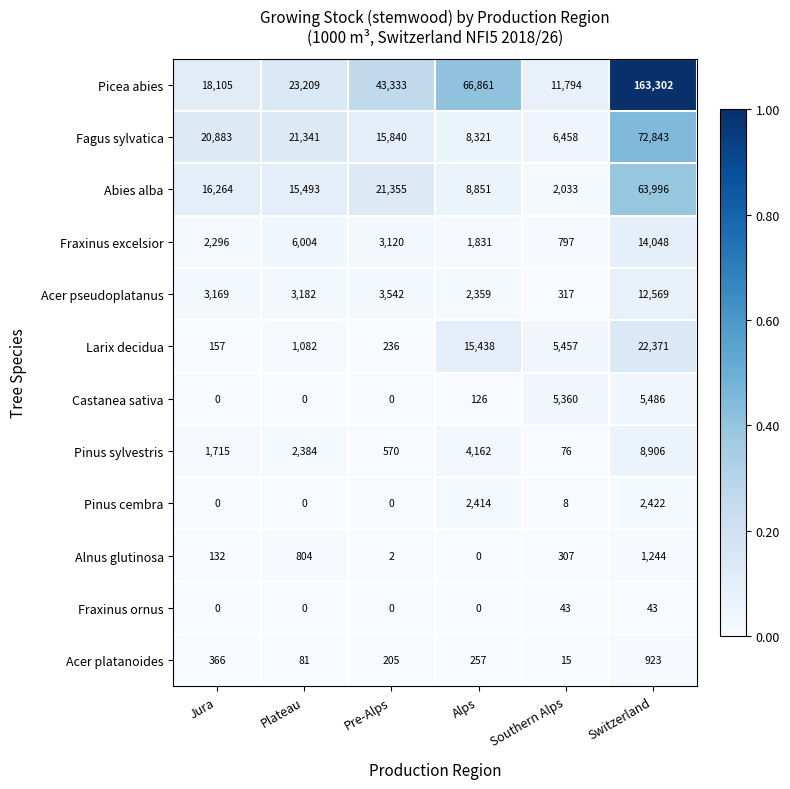

Which series changed the most between Plateau and Switzerland?

Picea abies